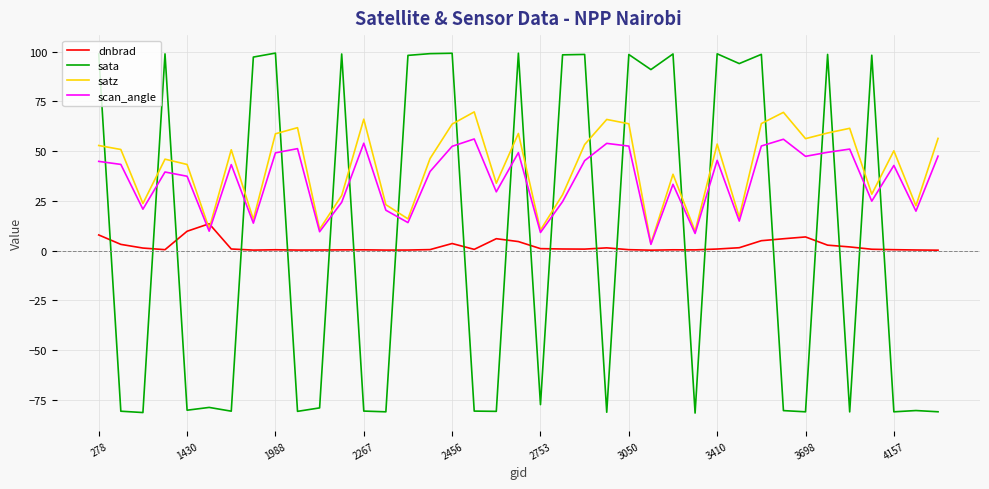

Which series has the largest range (max minus min)?

sata